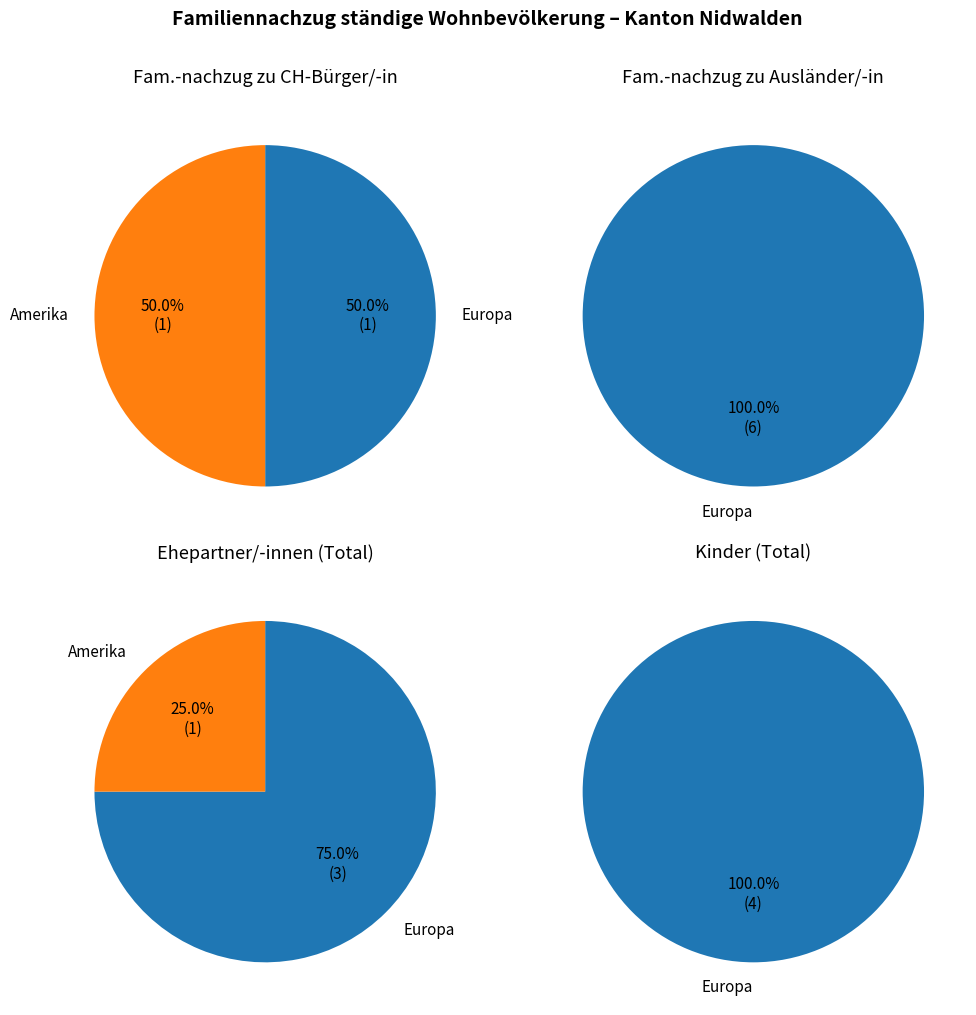

Do Afrika and Asien together represent more than half of the pie?

No